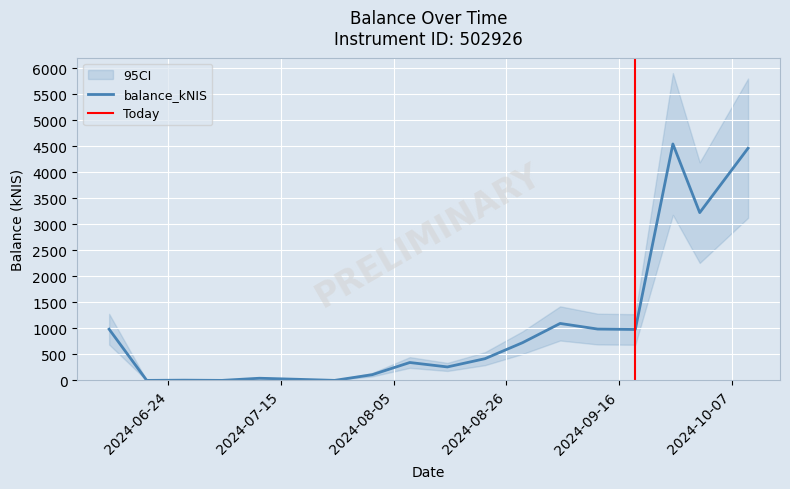

Rank the categories by value from highest to lowest.

2024-09-26, 2024-10-10, 2024-10-01, 2024-09-05, 2024-09-12, 2024-06-13, 2024-09-19, 2024-08-29, 2024-08-22, 2024-08-08, 2024-08-15, 2024-08-01, 2024-07-11, 2024-07-18, 2024-06-27, 2024-06-20, 2024-07-04, 2024-07-25